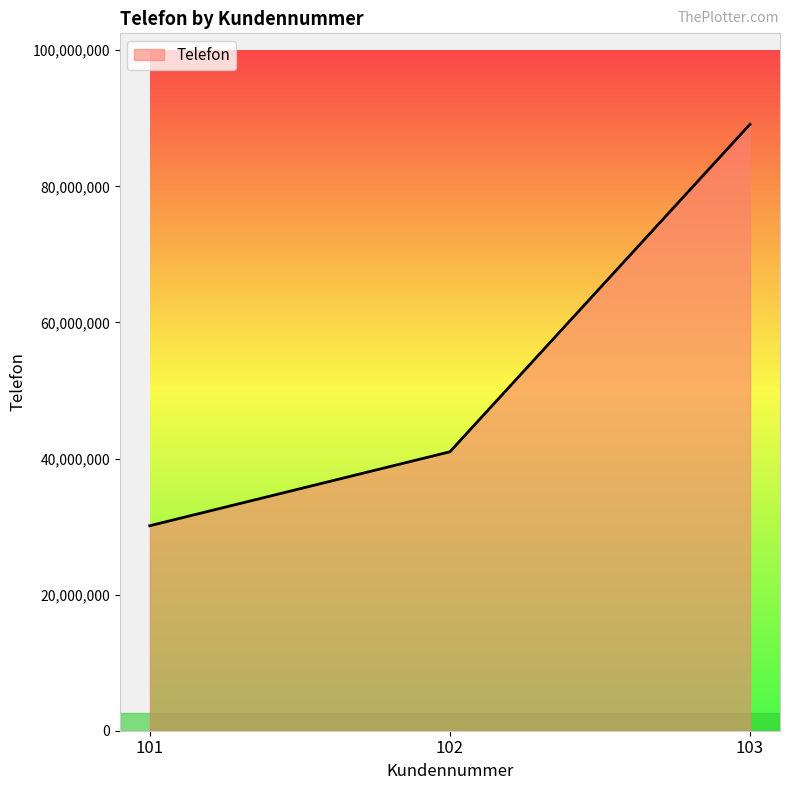

Does the chart display data point markers on the line(s)?

No